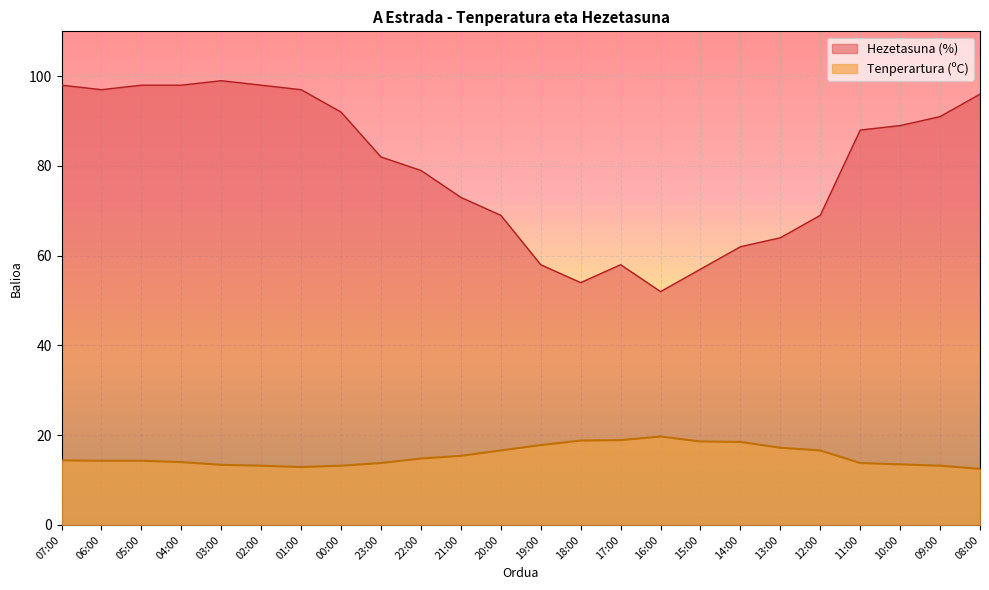

The value of Hezetasuna (%) at 02:00 is 36.3. True or false?

False